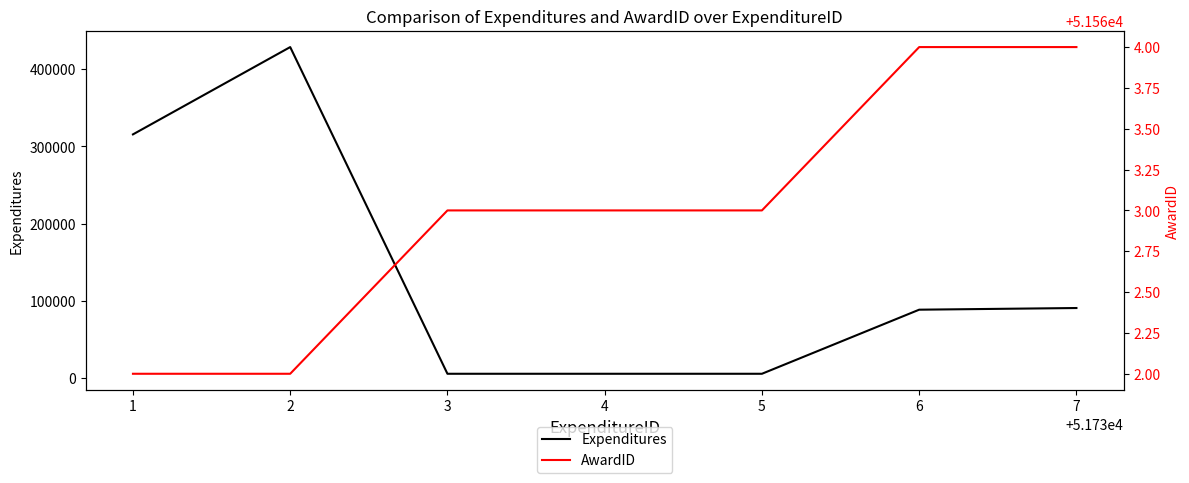

Rank the categories by AwardID value from lowest to highest.

1, 2, 3, 4, 5, 6, 7